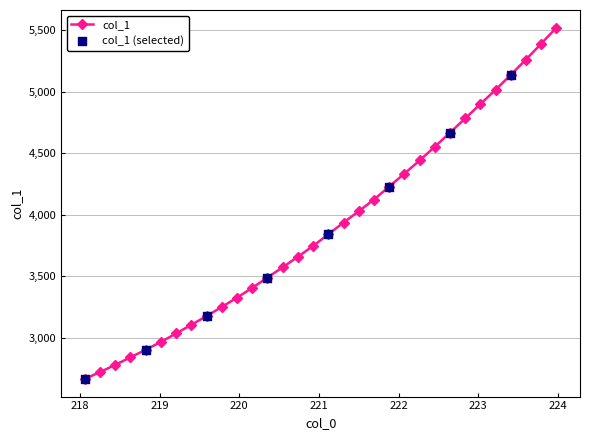

What is the value of the 29th point from the left?

5137.3